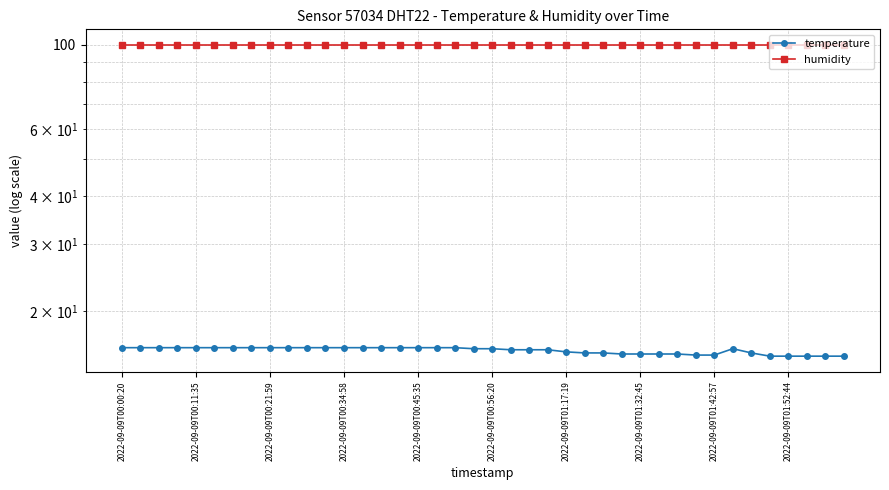

At which category does the chart reach its peak across all series?

2022-09-09T00:00:20